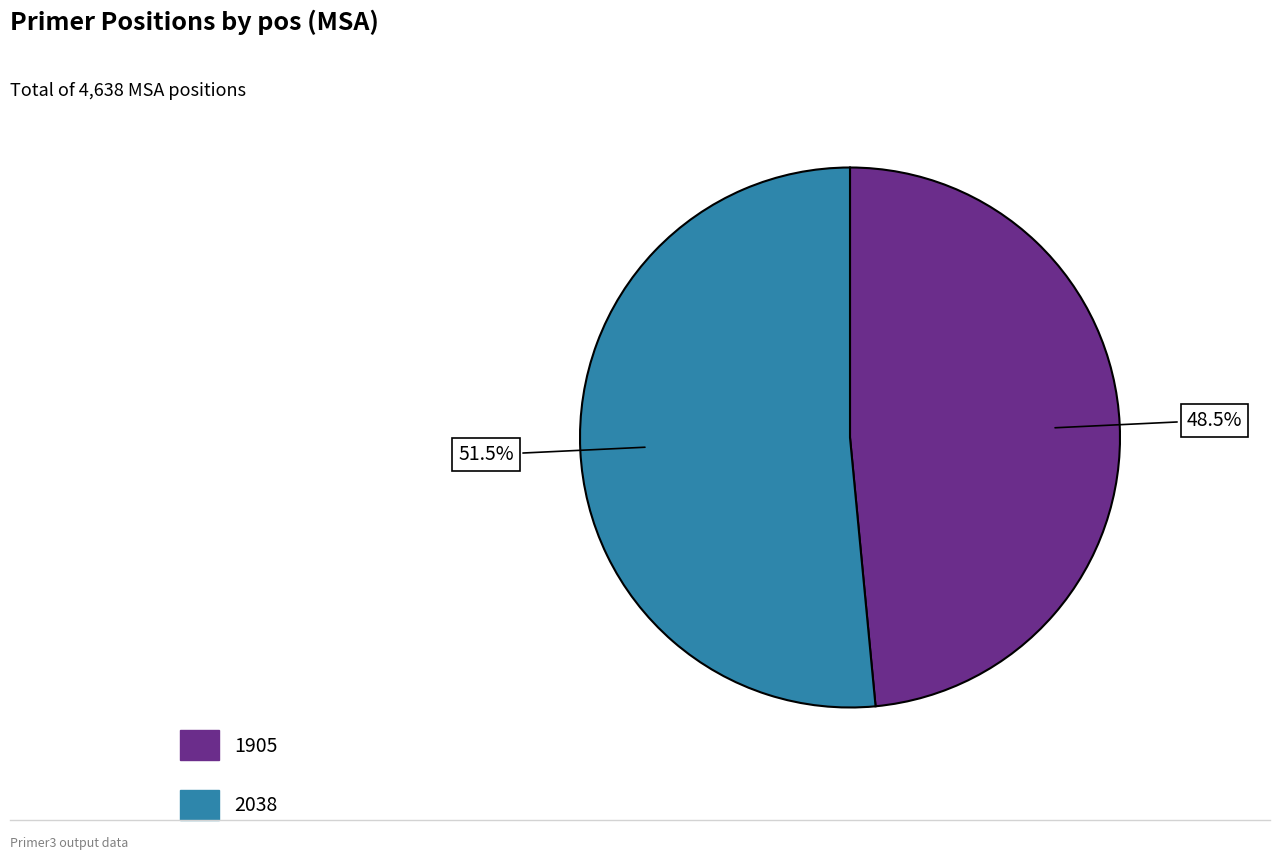

What percentage is NOT represented by 1905?

51.5%